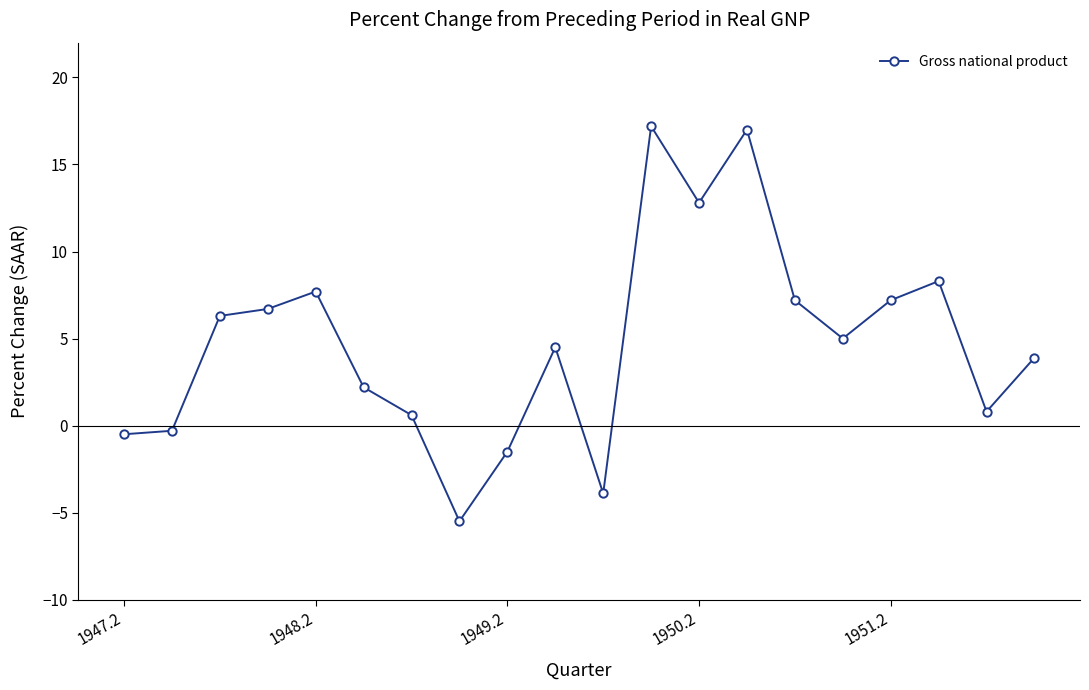

What is the value of the 3rd point from the left?

6.3